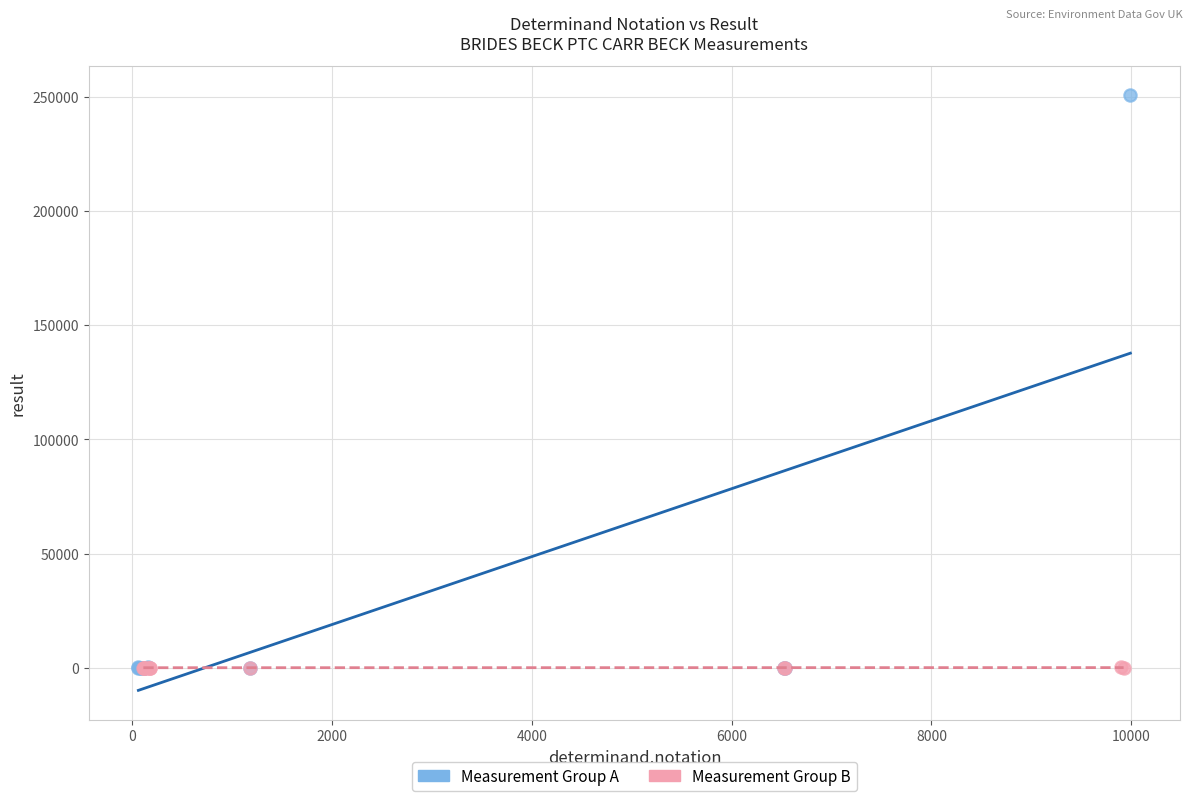

Which series has the widest spread of Y values?

Measurement Group A